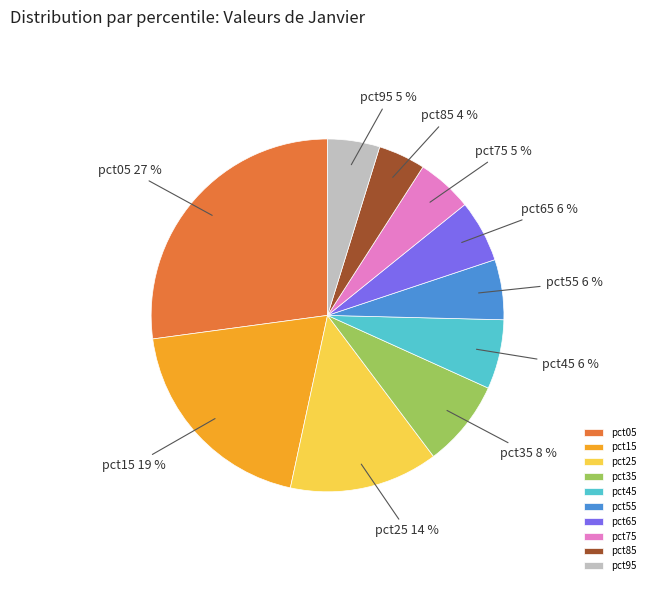

To the nearest percent, what is the combined percentage of pct45 and pct35?

14%